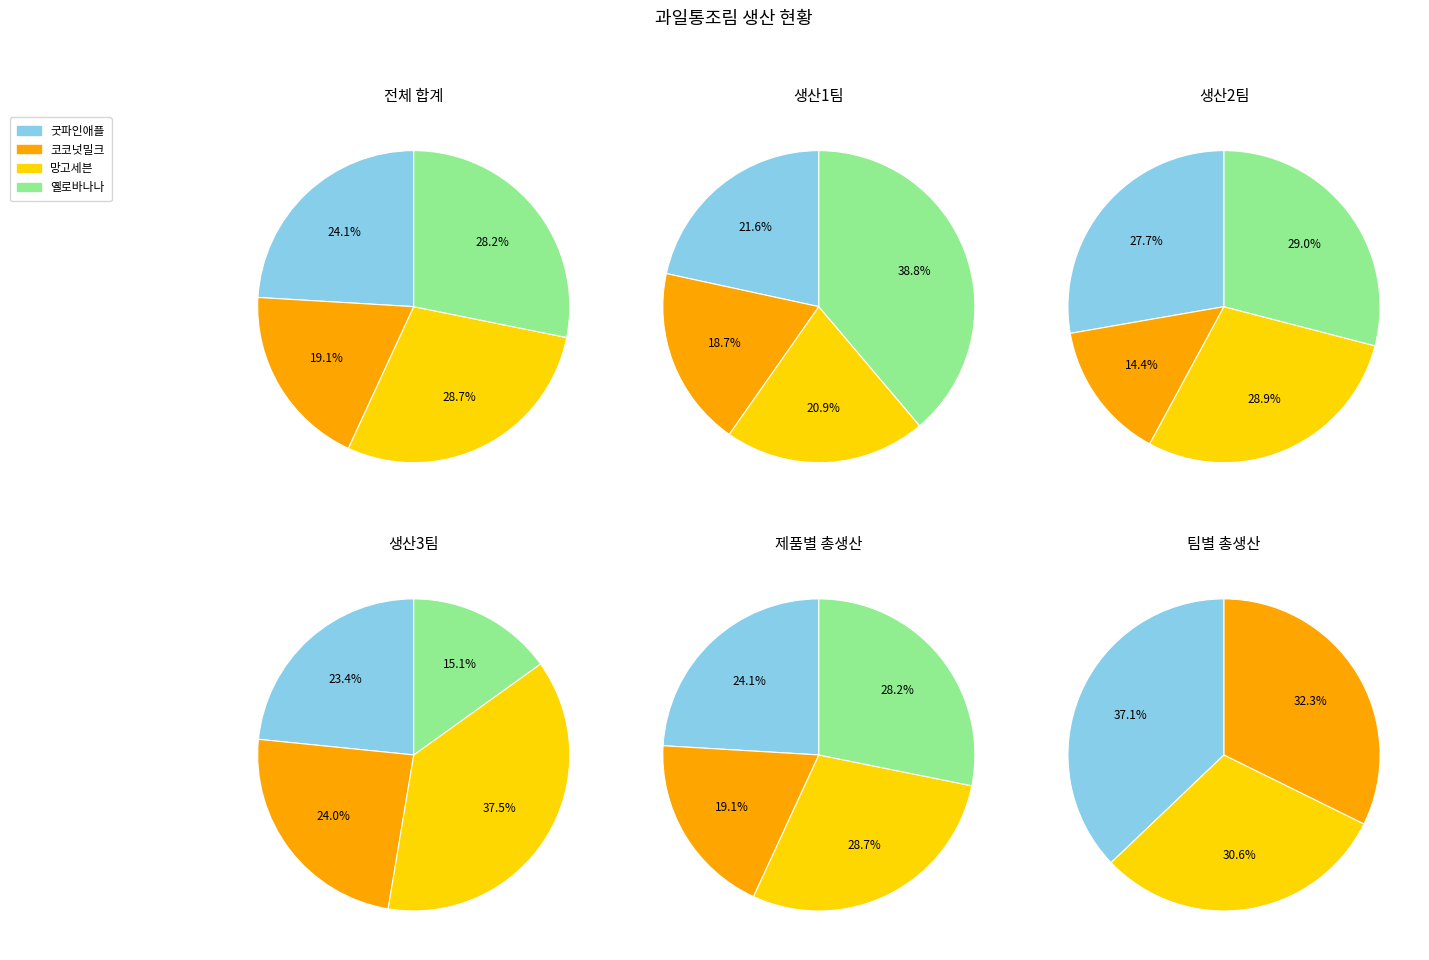

How many segments does this pie chart have?

3